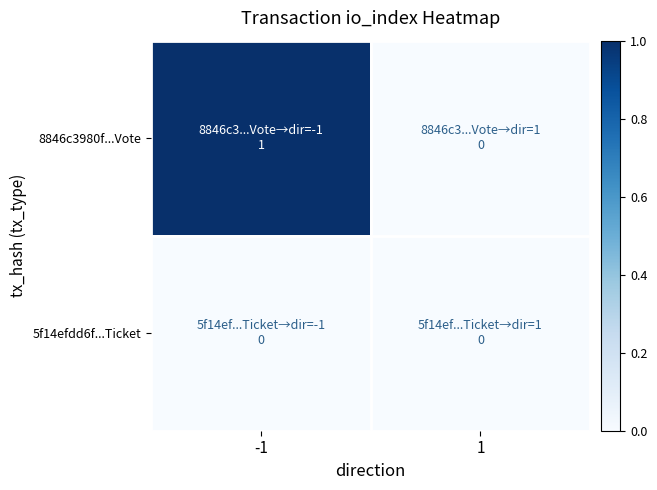

What is the total value across all series at -1?

1